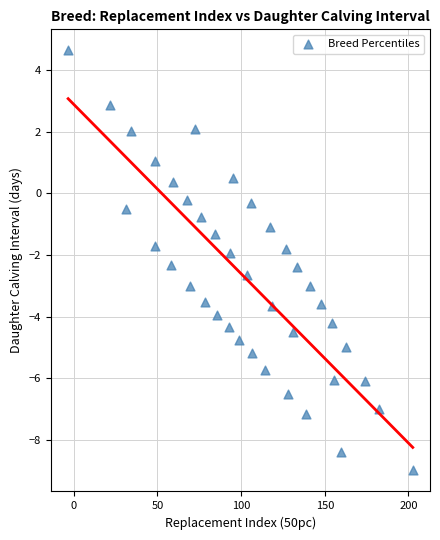

What is the range of X values (max minus min)?

206.0